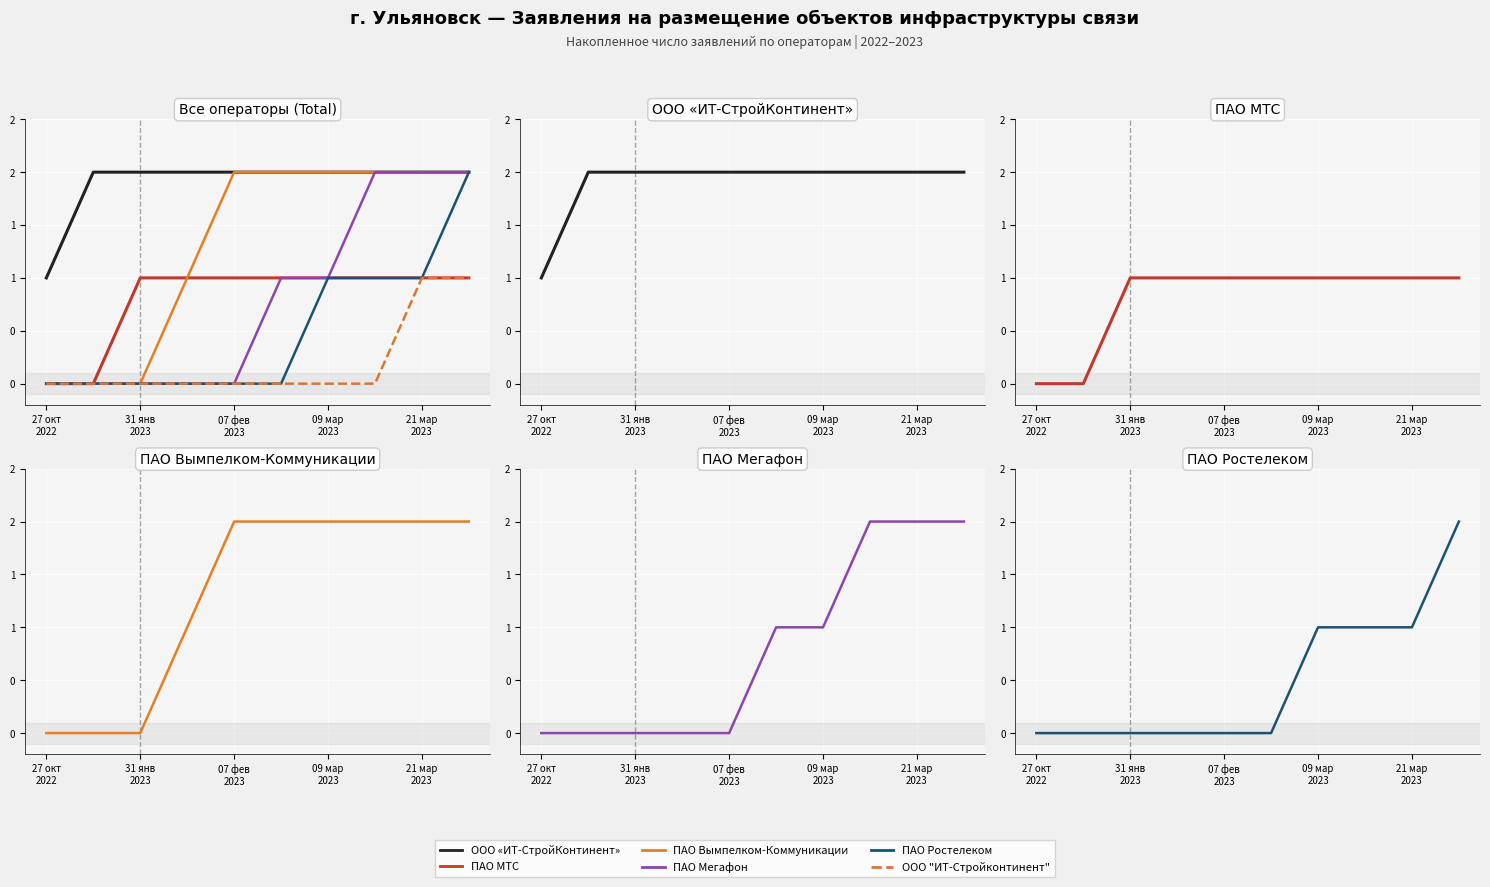

True or false: ПАО МТС and ООО "ИТ-Стройконтинент" intersect in this chart.

False